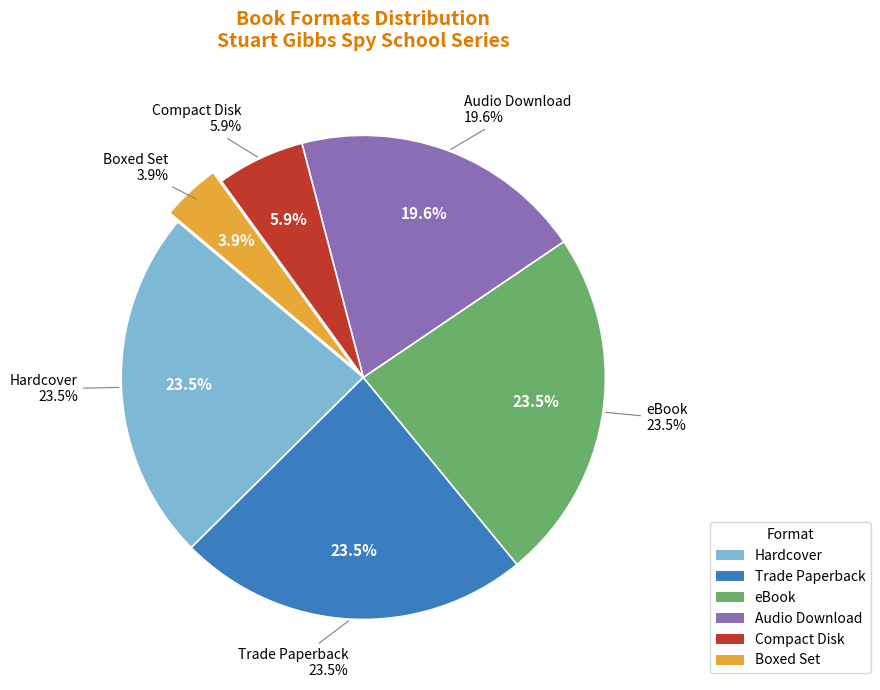

Which slice is the largest?

Hardcover